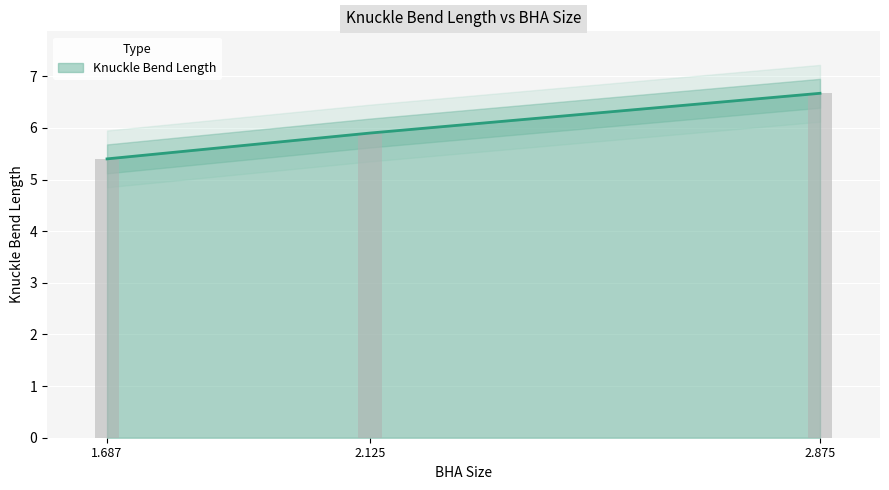

How many distinct data groups are displayed?

1